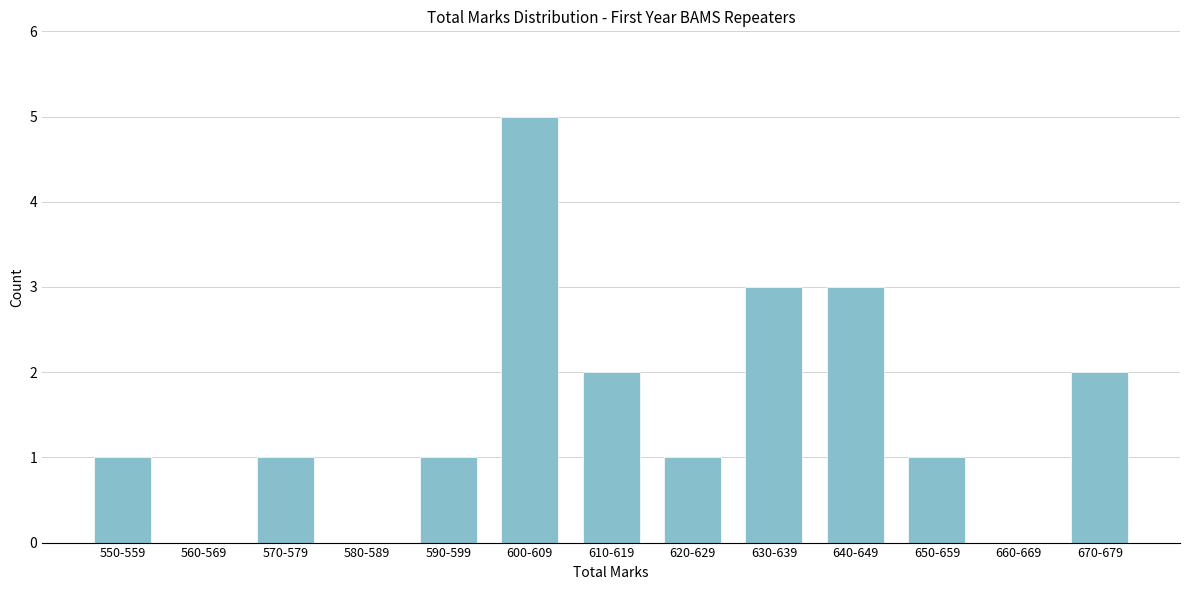

Reading left to right, transcribe all the data shown in this chart.

550-559=1	560-569=0	570-579=1	580-589=0	590-599=1	600-609=5	610-619=2	620-629=1	630-639=3	640-649=3	650-659=1	660-669=0	670-679=2